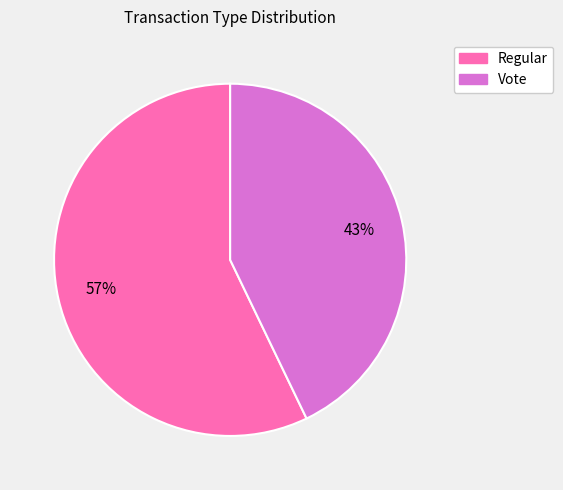

What percentage is the Regular slice, to the nearest percent?

57%